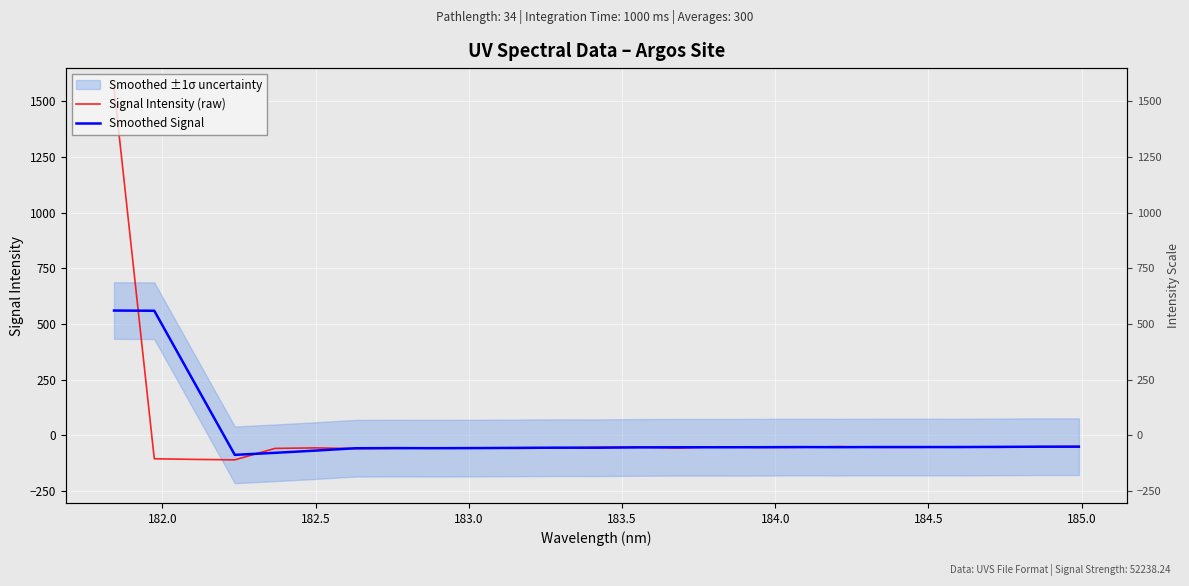

What is the total value across all series at 184.0?

-123.8